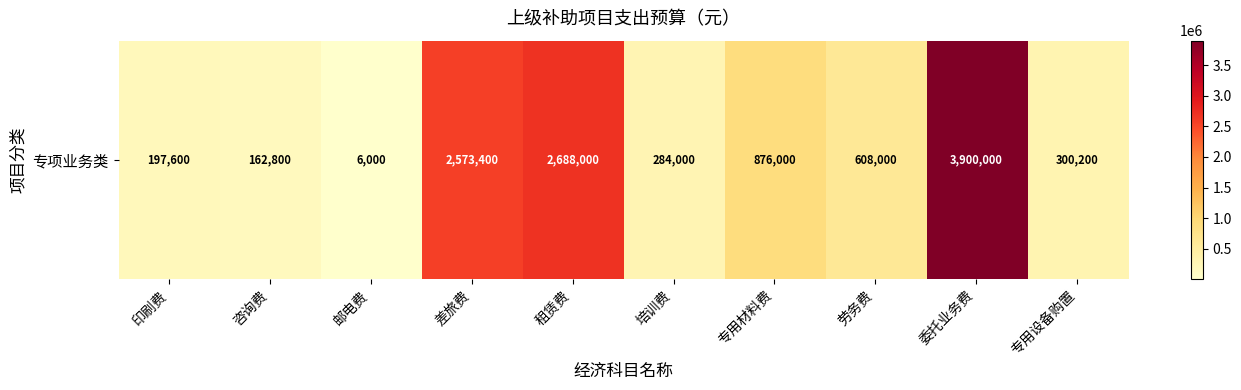

How many values are below 608000?

5